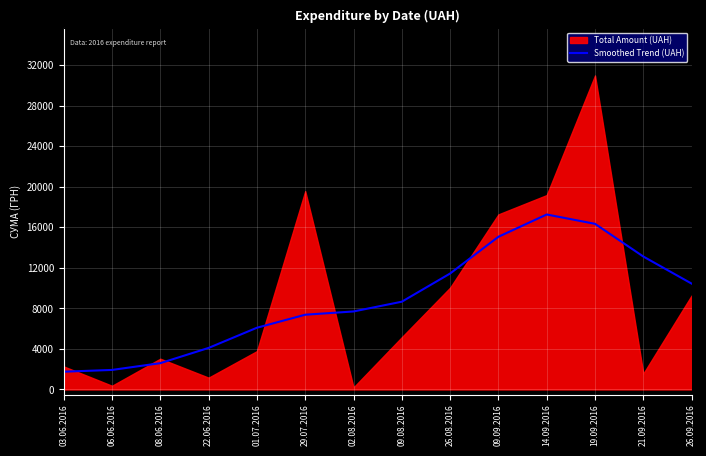

Which has a higher value, 08.06.2016 or 14.09.2016?

14.09.2016